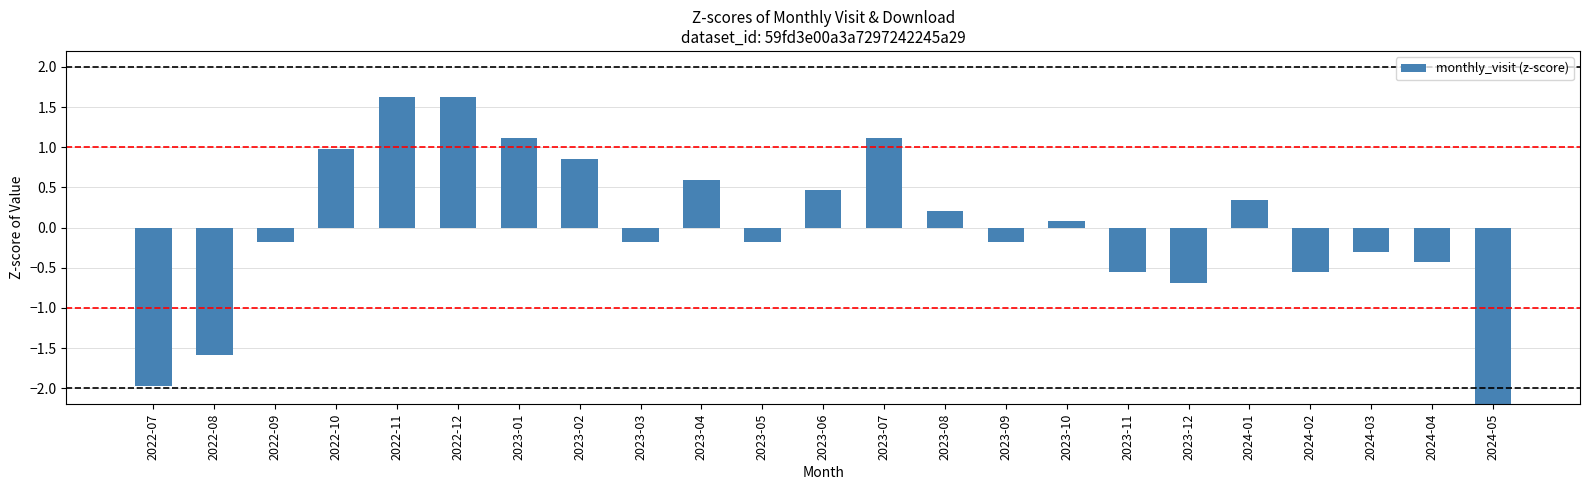

True or false: the data shows 1.5 at 2023-07.

False